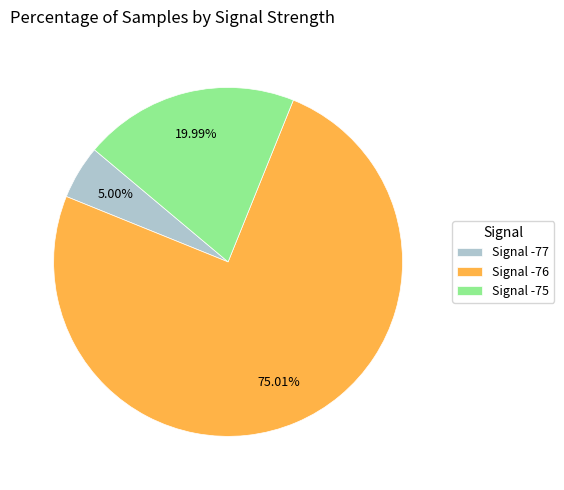

Count the number of slices in the pie.

3